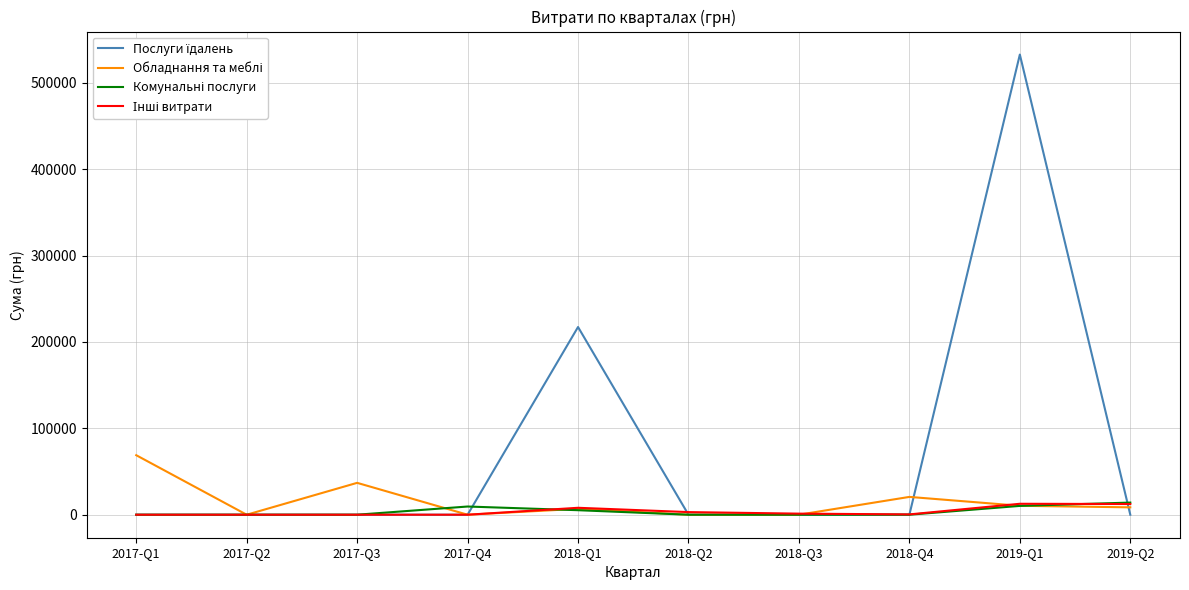

What is the total value across all series at 2017-Q3?

36900.0